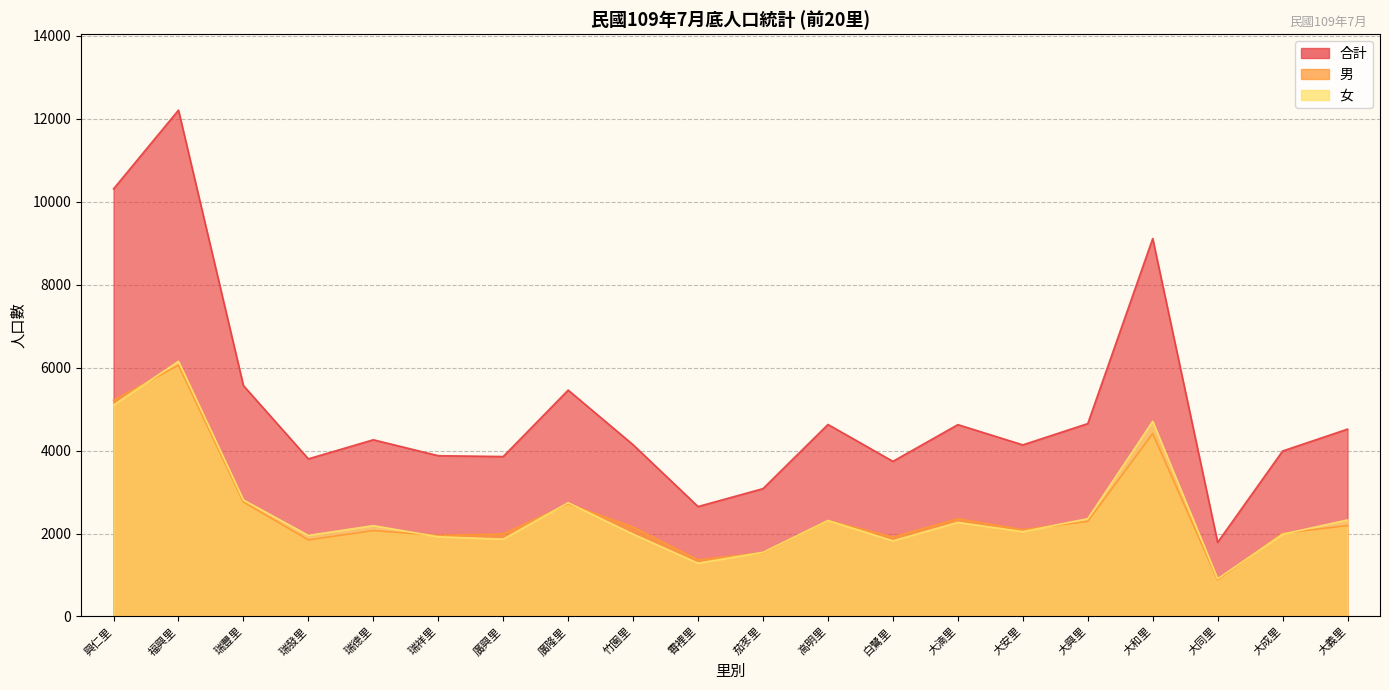

Between 廣隆里 and 福興里, which is larger?

福興里